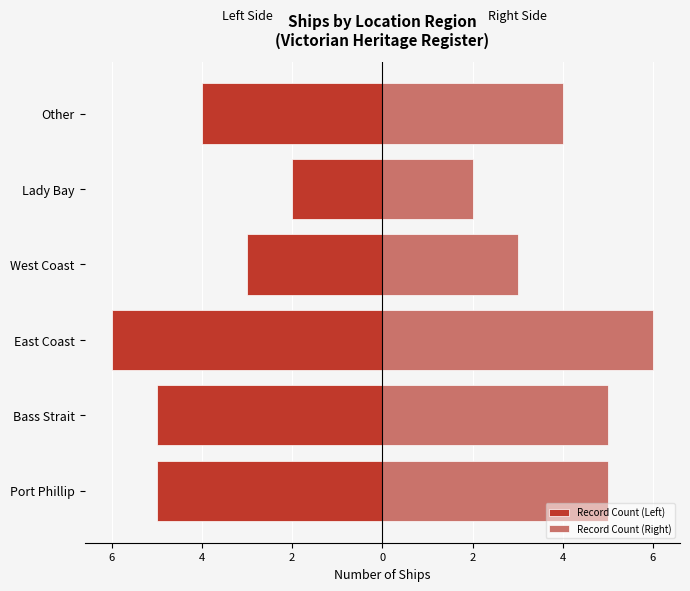

At how many categories does at least one series exceed 3?

4